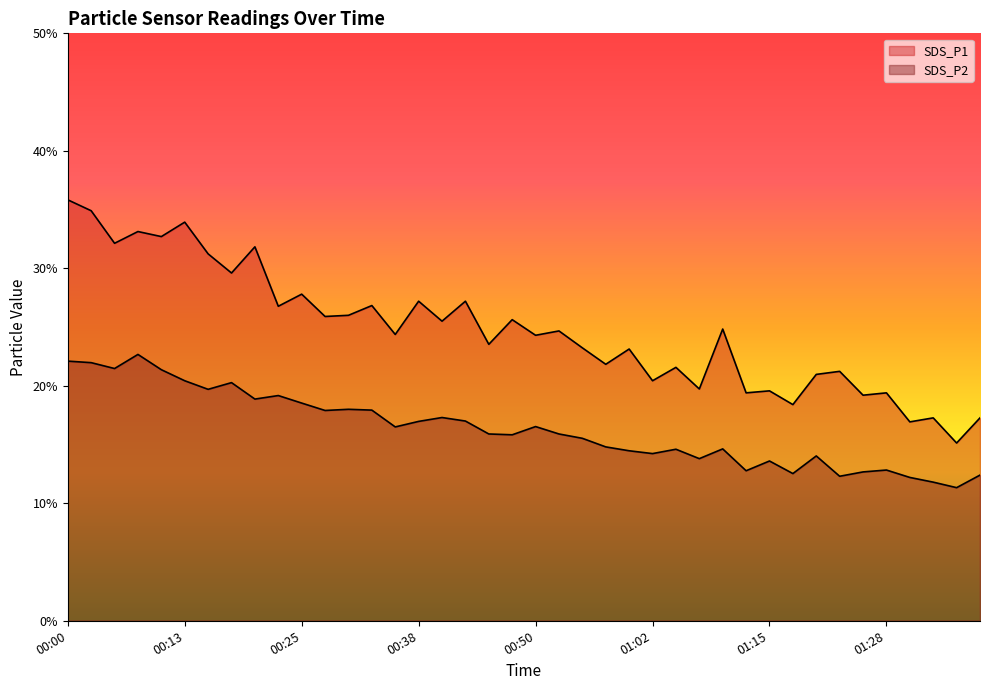

Between 00:02 and 00:18, which is larger?

00:02